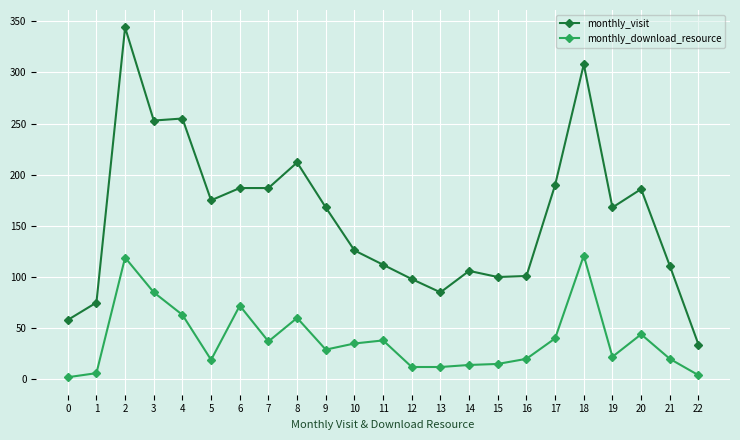

What is the difference between the highest and lowest values at 9?

139